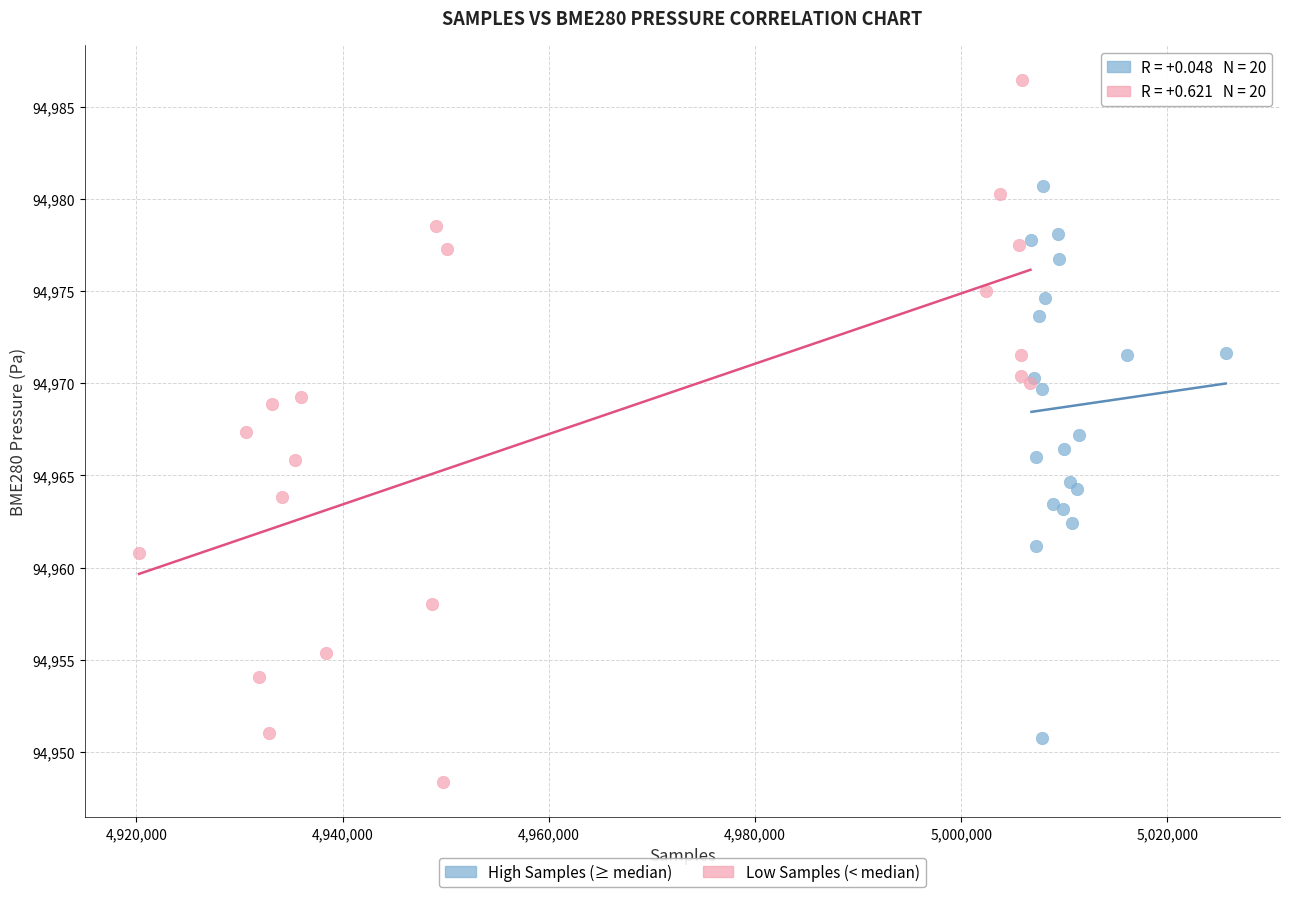

Which series reaches the minimum Y coordinate?

Low Samples (< median)